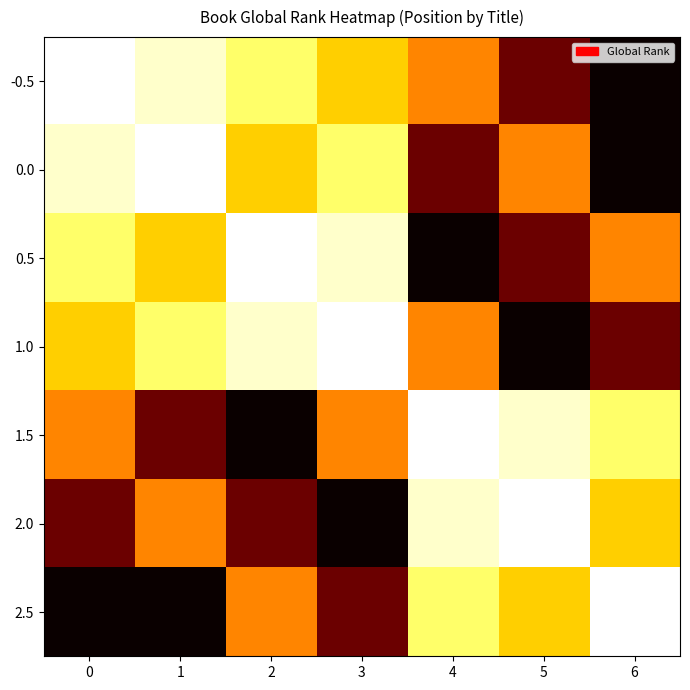

At which category is the sum across all series the highest?

6